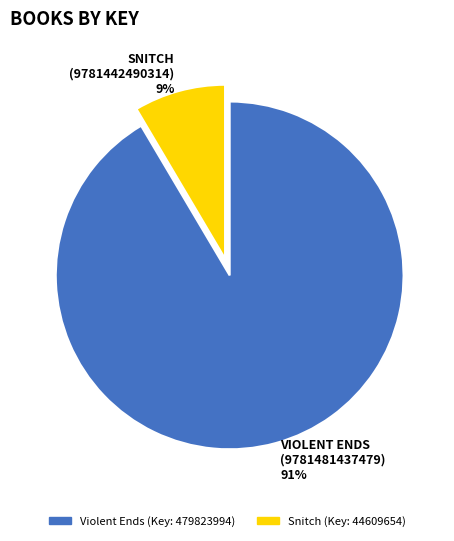

To the nearest percent, what portion does SNITCH (9781442490314) 9% represent?

9%